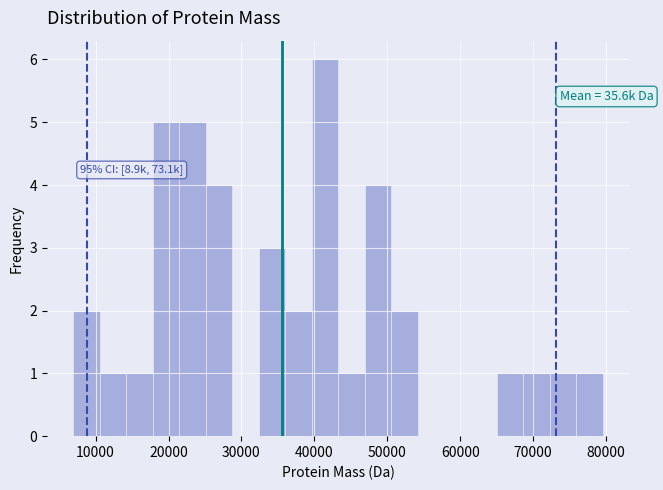

Around what value on the x-axis is the tallest bar? Give the approximate position of its centre, as read against the axis.

41000